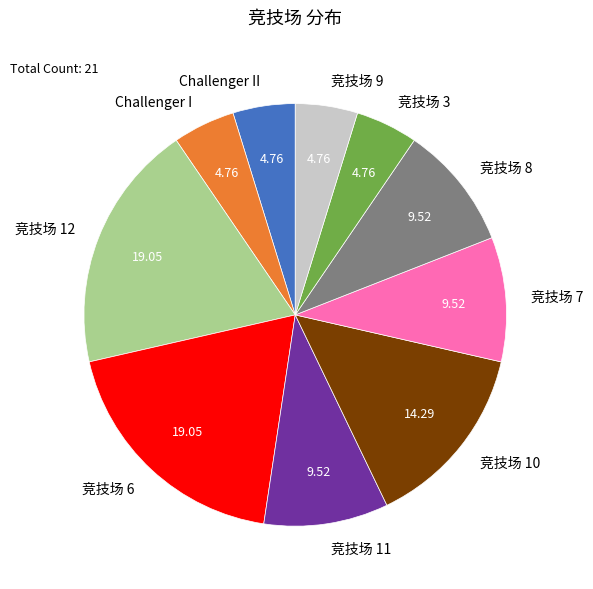

Which has a higher value, 竞技场 11 or 竞技场 3?

竞技场 11